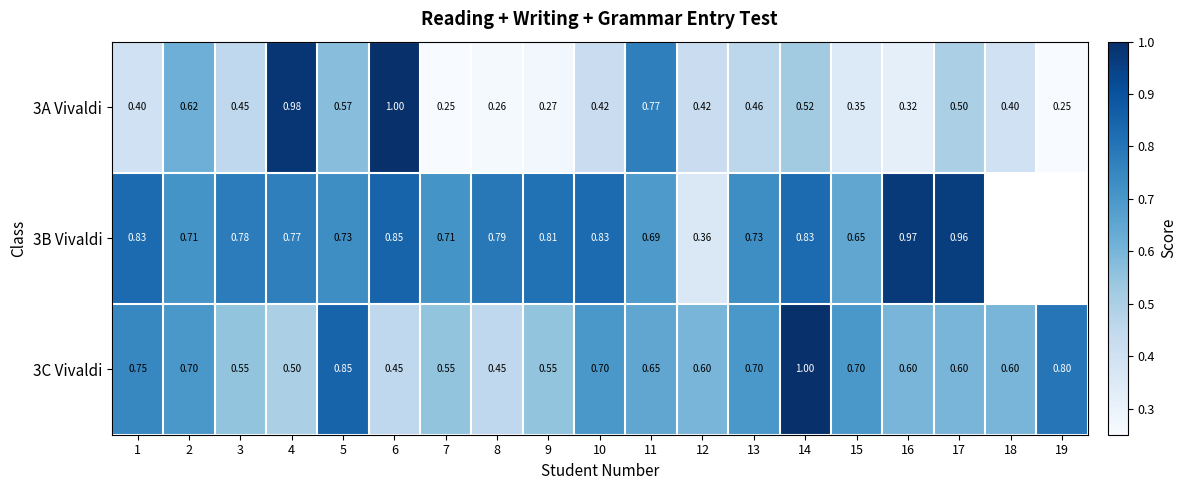

At 2, list the series in order from largest to smallest.

3B Vivaldi, 3C Vivaldi, 3A Vivaldi